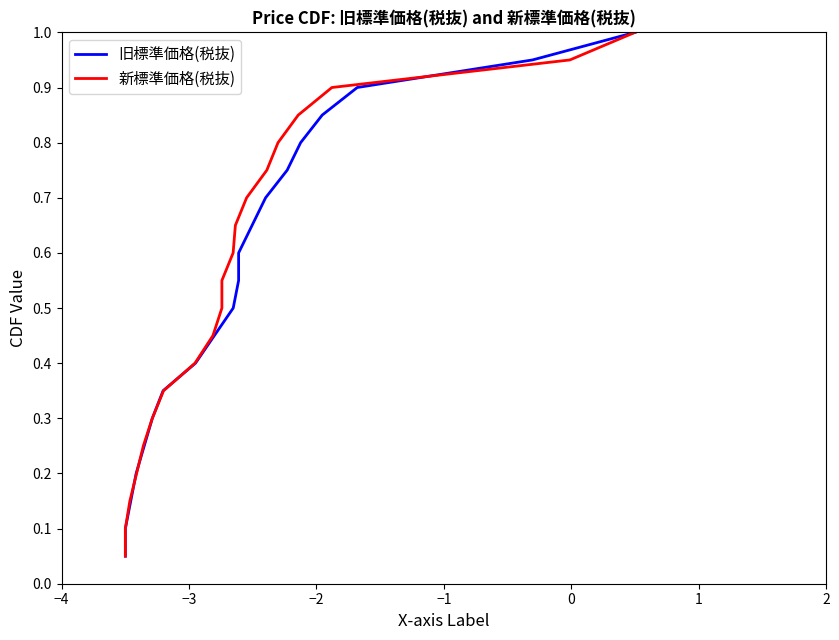

True or false: 旧標準価格(税抜) has more than 1 interior local peaks.

False